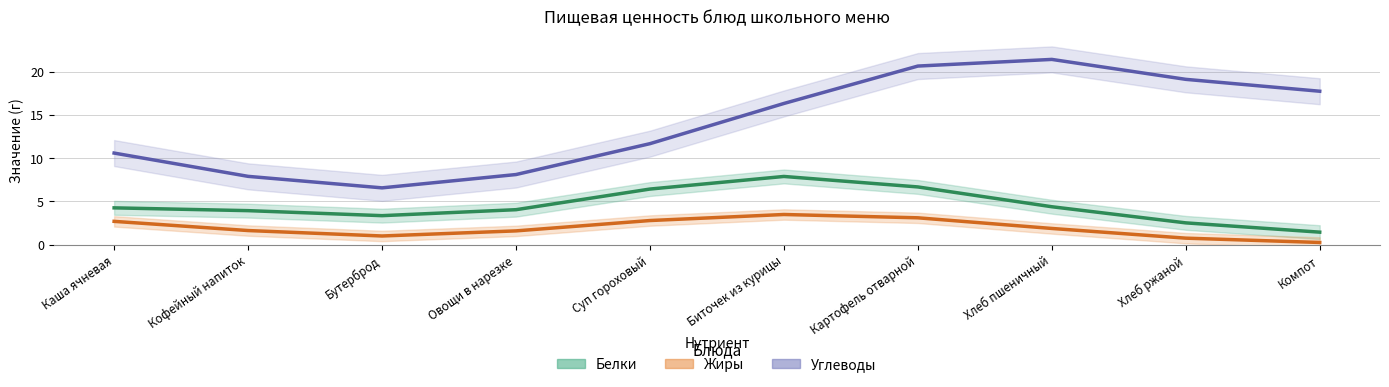

True or false: Жиры and Белки intersect in this chart.

False